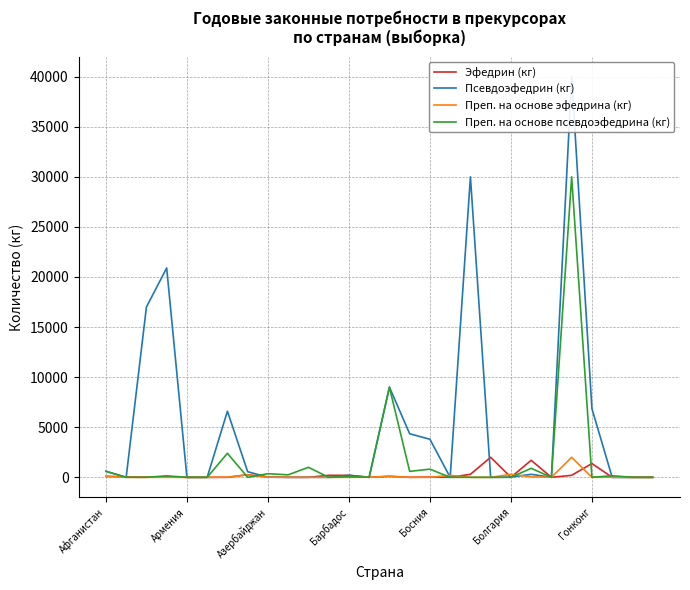

True or false: Преп. на основе эфедрина (кг) has more than 0 points higher than both neighbors.

True